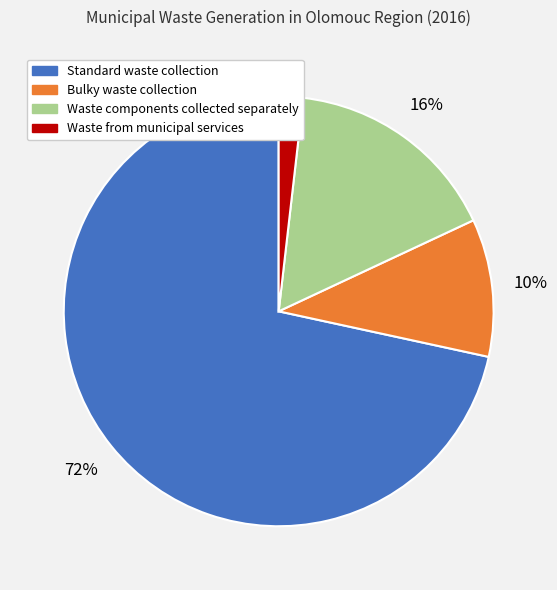

How many slices are in this pie chart?

4